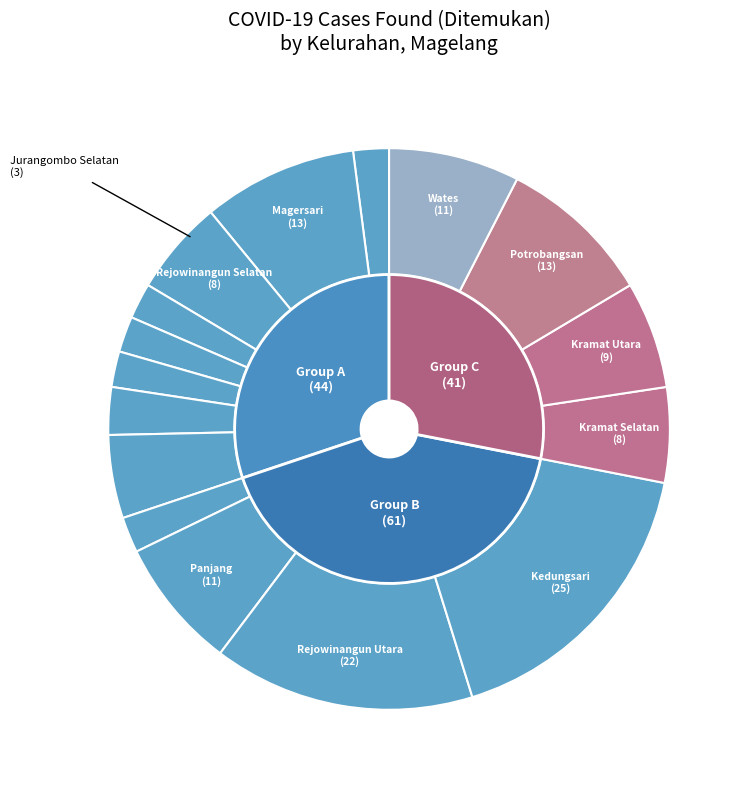

The Jurangombo Selatan slice represents 2% of the pie. True or false?

True